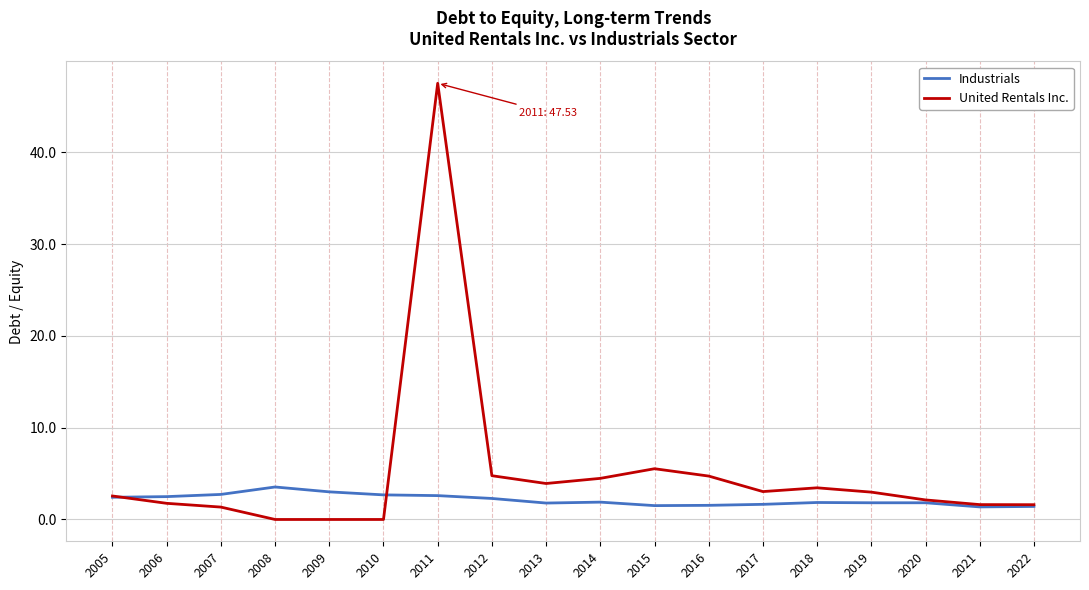

The United Rentals Inc. series shows 1.8 at 2006. True or false?

True